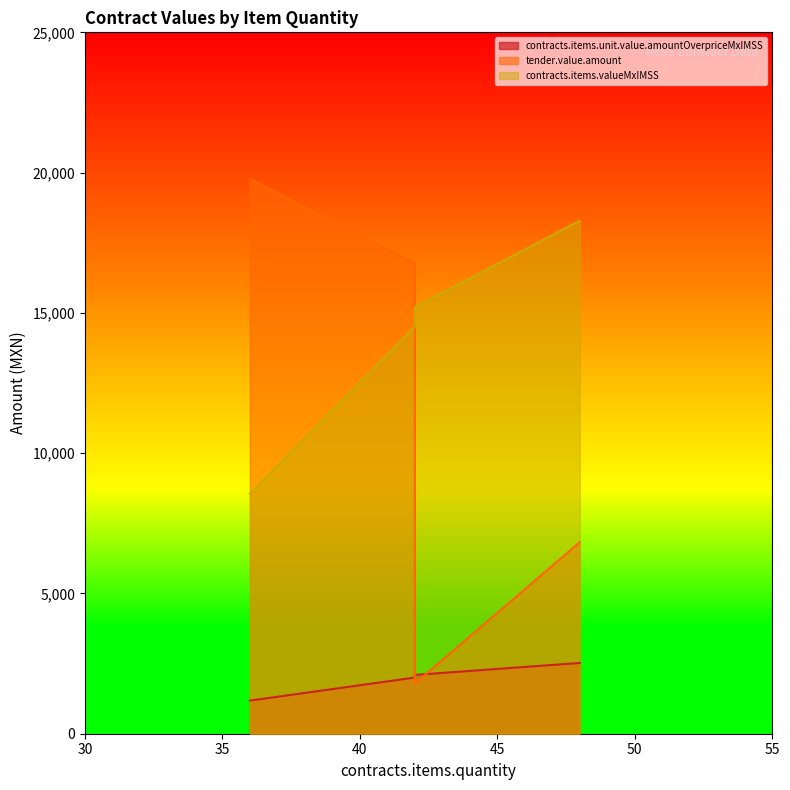

The tender.value.amount series shows 16756.2 at 42. True or false?

True